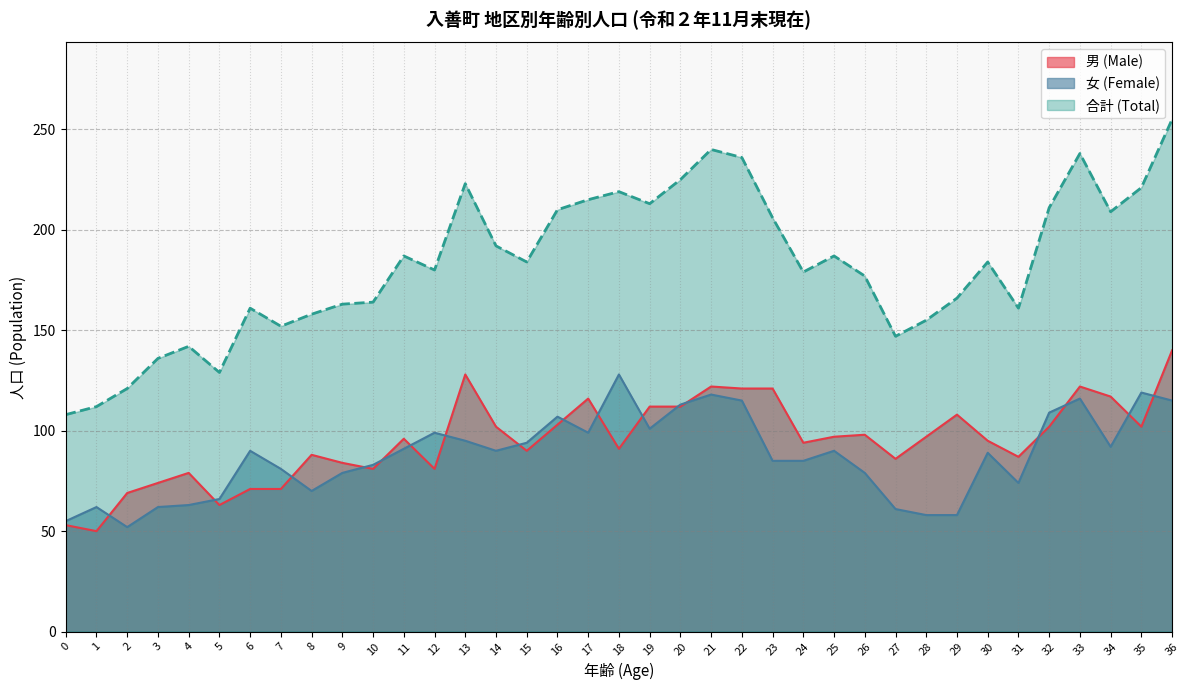

What is the sum of all 男 (Male) values?

3523